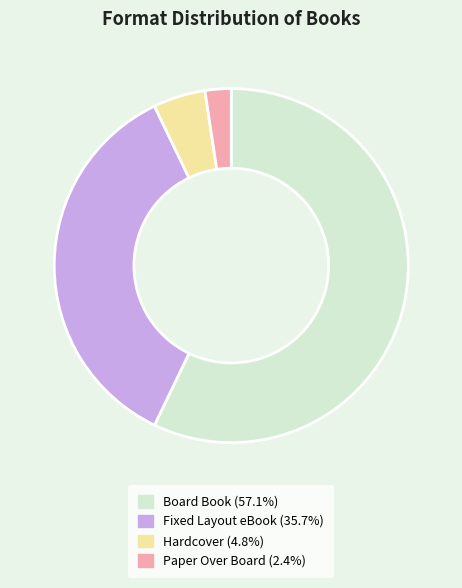

Count the number of slices in the pie.

4